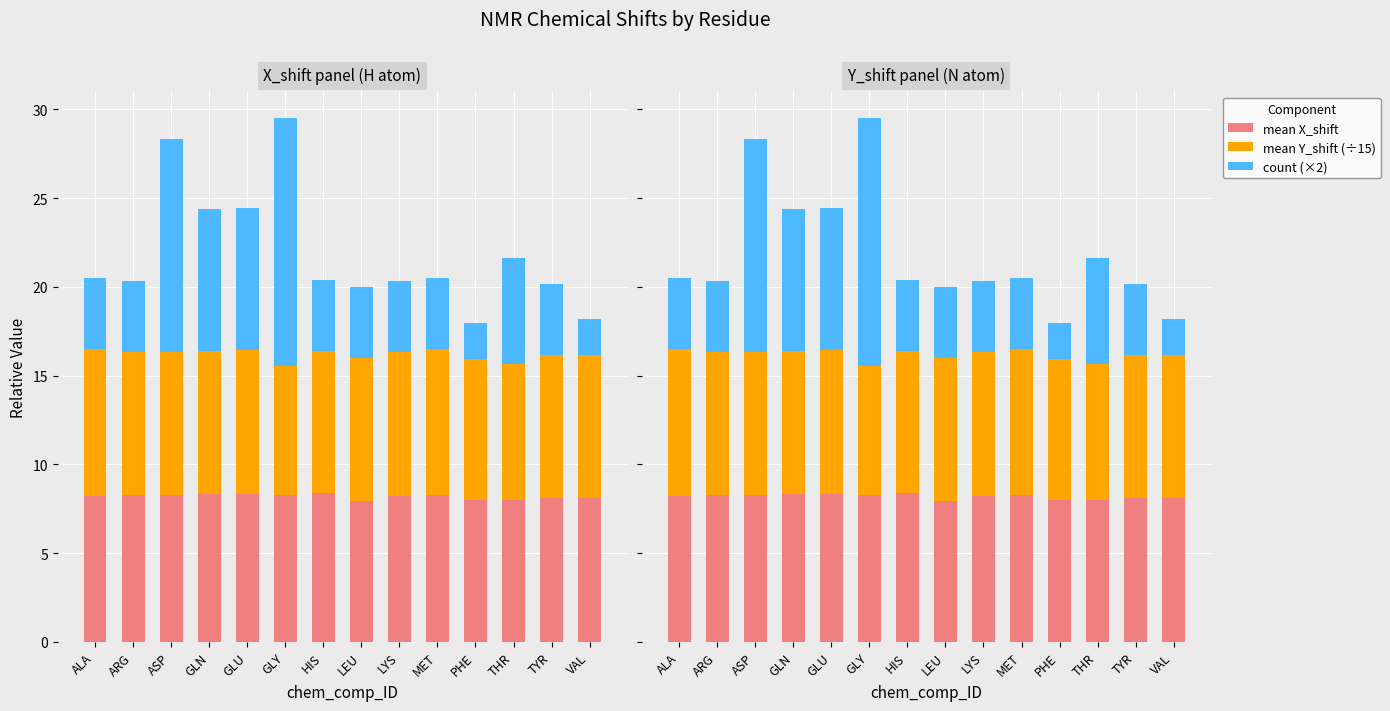

Which series changed the most between ALA and VAL?

count (×2)